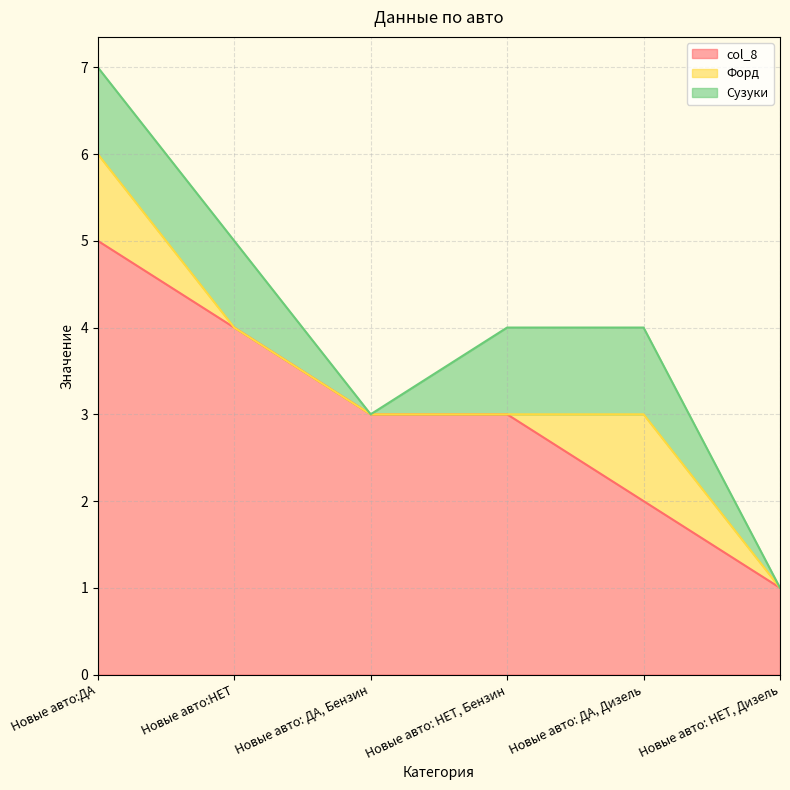

Is it true that Сузуки equals 2 at Новые авто: НЕТ, Бензин?

False